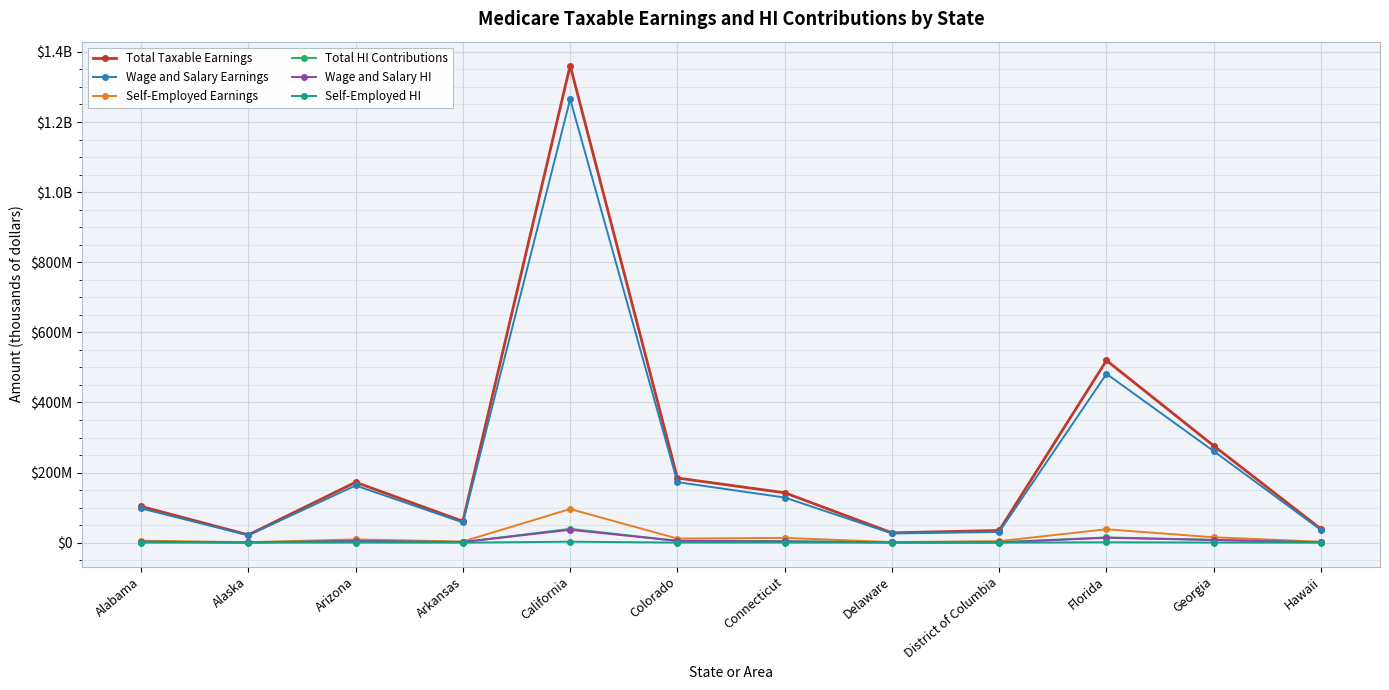

Reading left to right, list all the values displayed in this chart.

Total Taxable Earnings: 103505146	22289759	172418427	61066039	1361177798	184413940	142466706	28030694	34889442	519828917	276381463	39009442
Wage and Salary Earnings: 97839412	20892128	163121485	57718946	1265183154	172742342	128770353	26337849	30494224	481558788	261017550	36278031
Self-Employed Earnings: 5665734	1397631	9296942	3347092	95994644	11671598	13696352	1692845	4395218	38270129	15363913	2731411
Total HI Contributions: 3001649	646403	5000134	1770915	39474156	5348004	4131534	812890	1011794	15075039	8015062	1131274
Wage and Salary HI: 2837343	605872	4730523	1673849	36690311	5009528	3734340	763798	884332	13965205	7569509	1052063
Self-Employed HI: 164306	40531	269611	97066	2783845	338476	397194	49093	127461	1109834	445553	79211